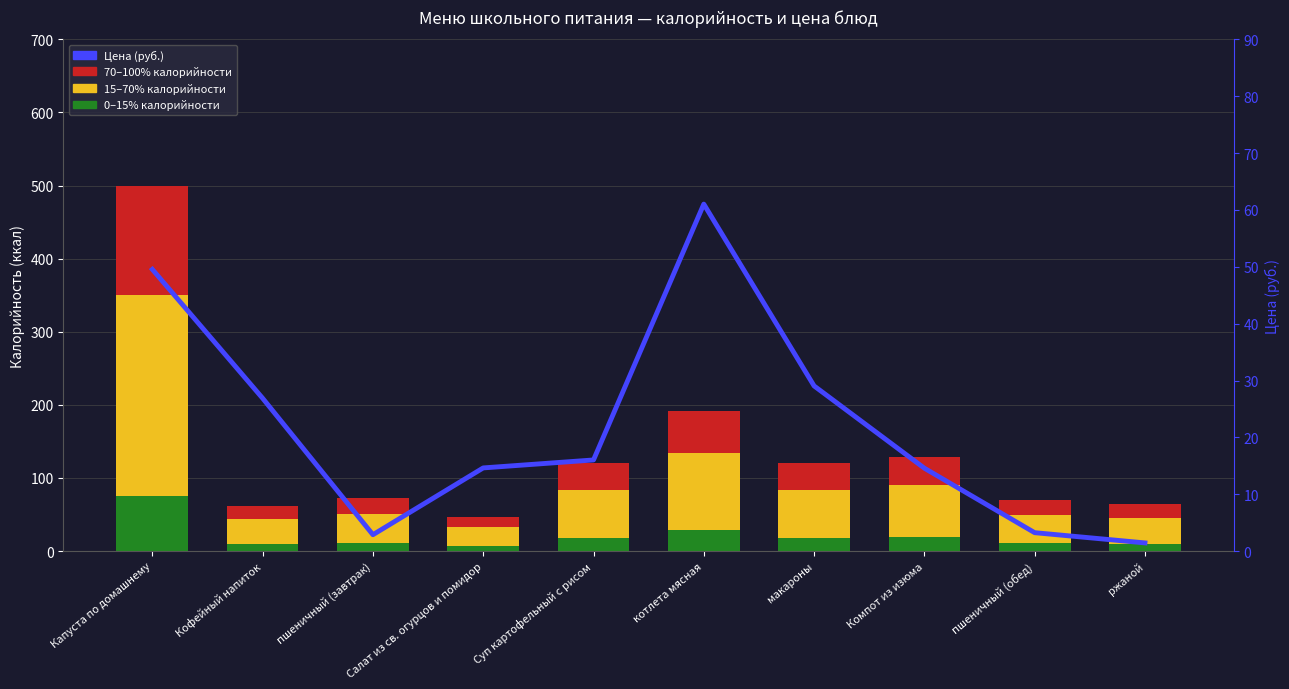

At which label does Цена (руб.) first exceed 16?

Капуста по домашнему